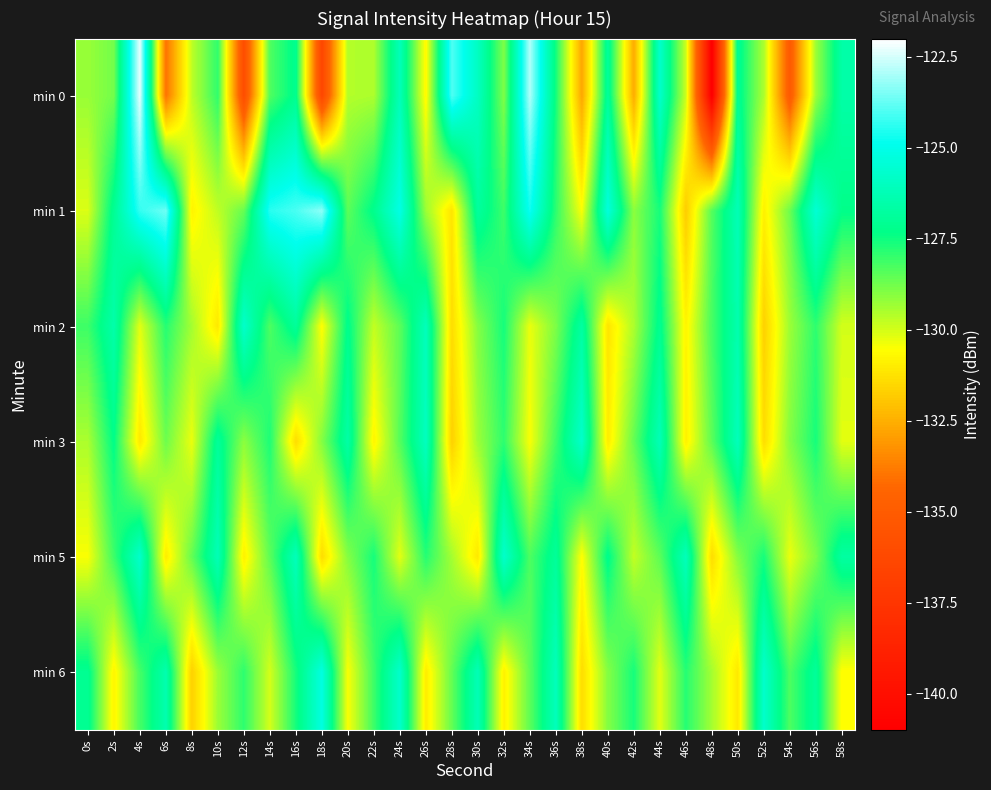

What is the total value across all series at 12s?

-778.2